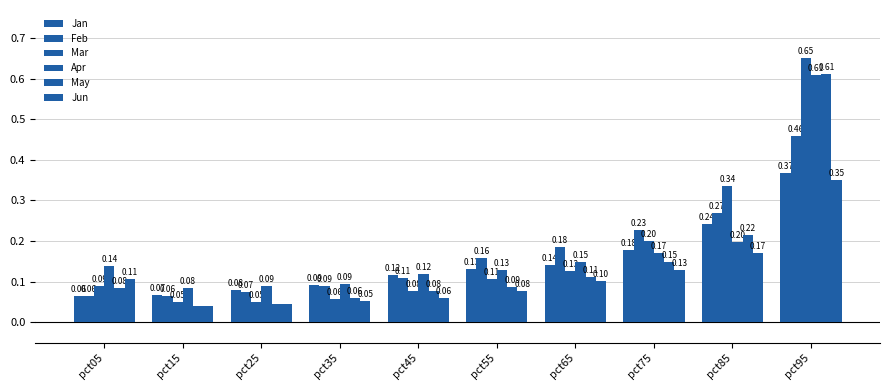

Between pct05 and pct65, which series saw the biggest shift?

Feb